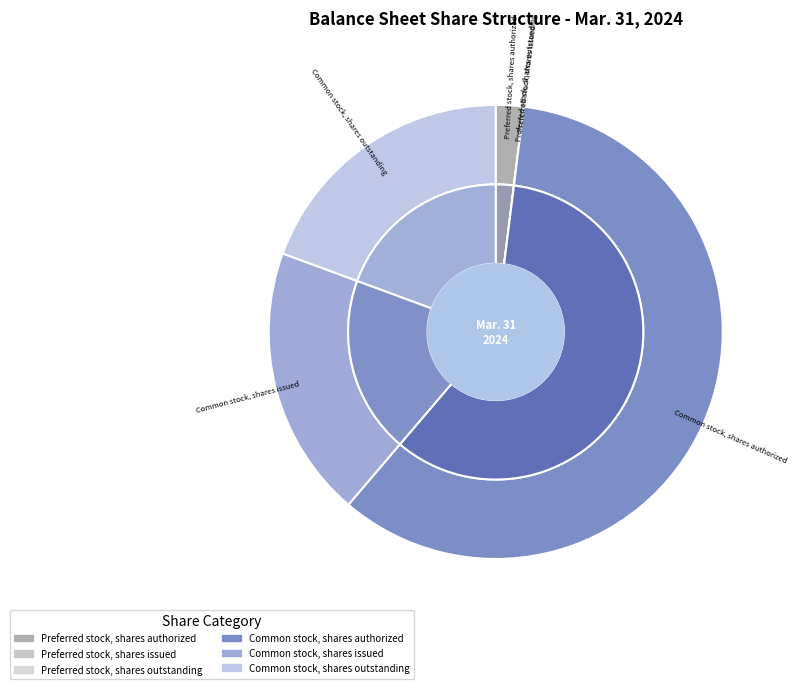

To the nearest percent, what is the combined percentage of Common stock, shares authorized and Common stock, shares issued?

79%